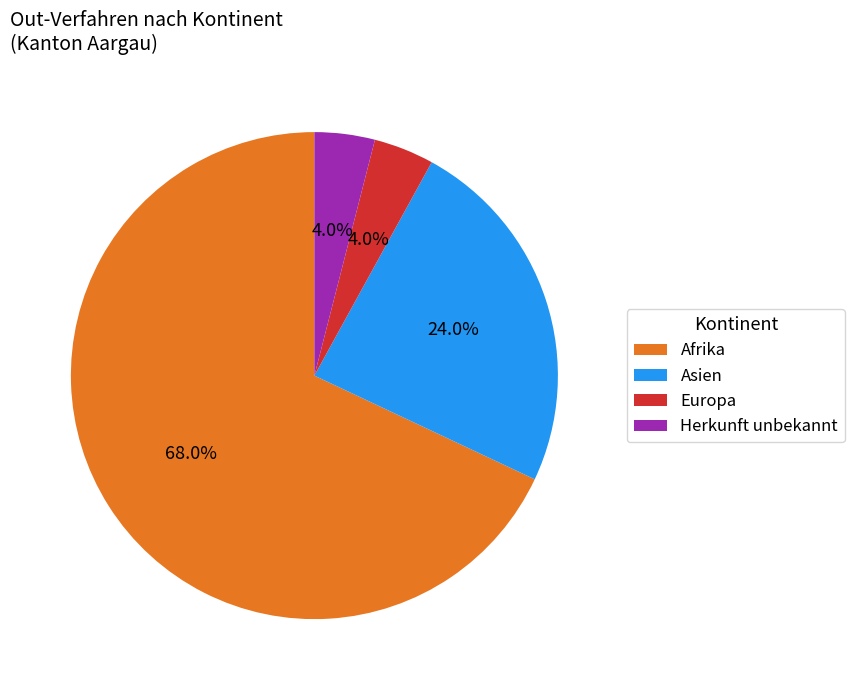

To the nearest percent, what percentage of the pie is Asien?

24%